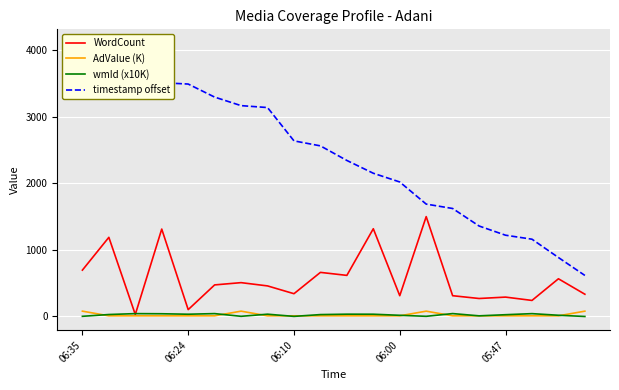

Does the chart display data point markers on the line(s)?

No